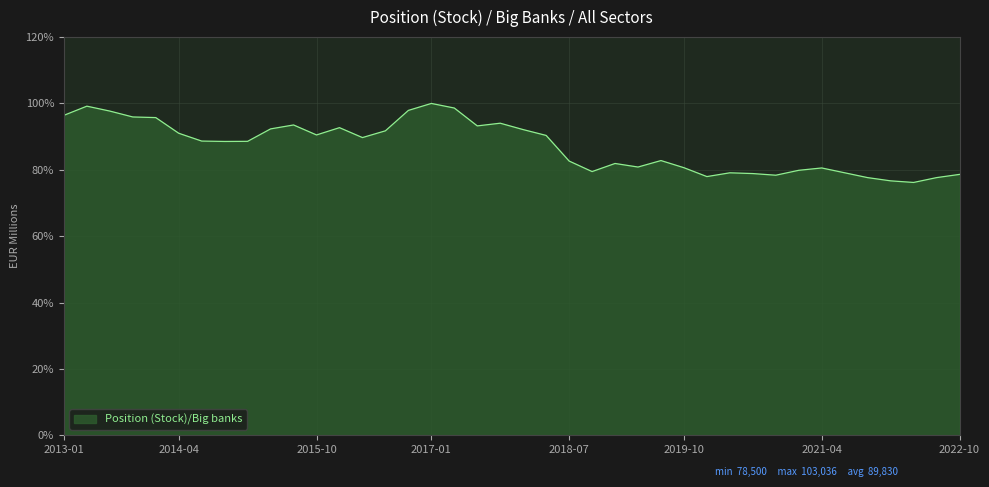

How many lines are shown in the chart?

1